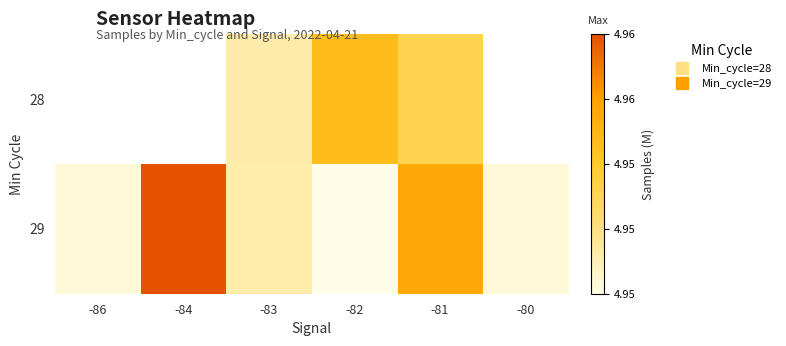

Is it true that 29 equals 3.1 at -81?

False